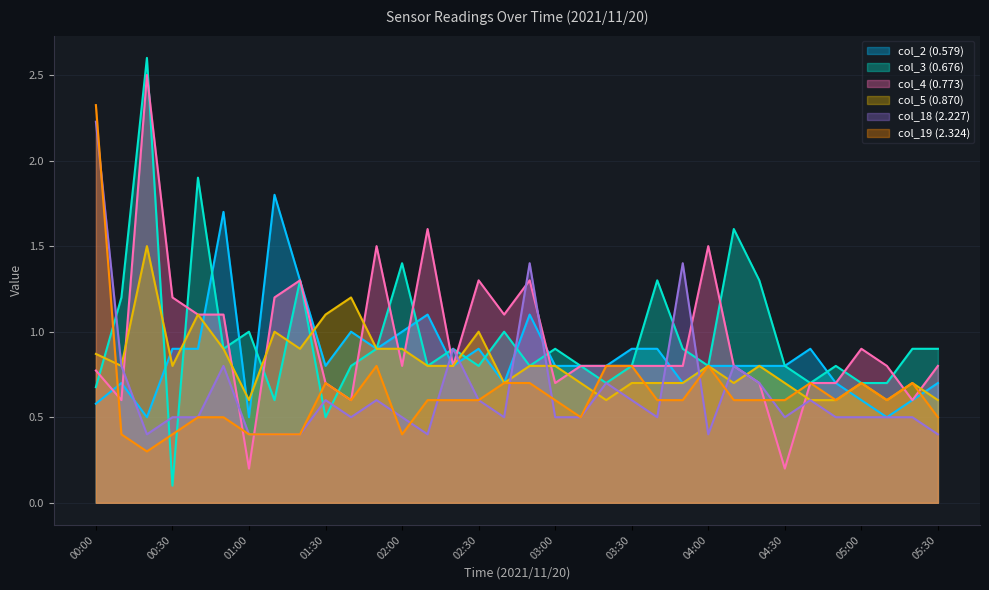

Which series changed the most between 00:50 and 02:30?

col_2